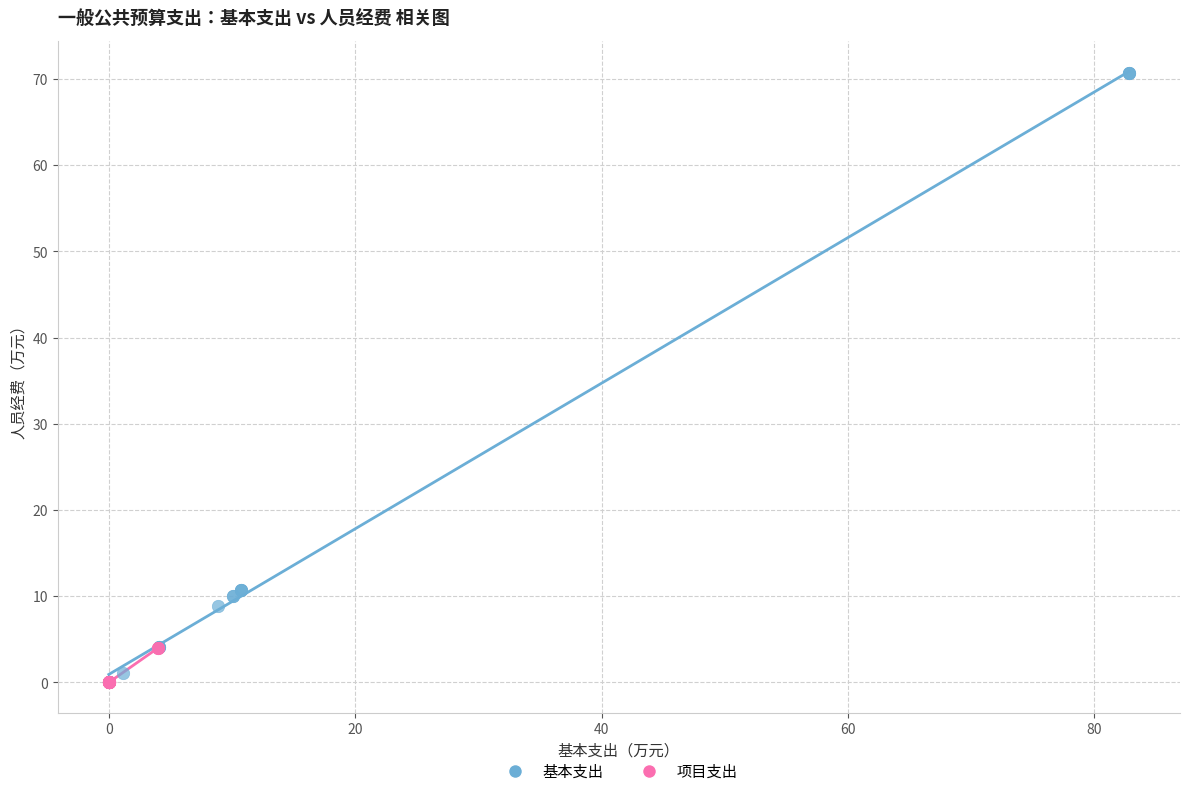

Which series has the largest Y range (max minus min)?

基本支出